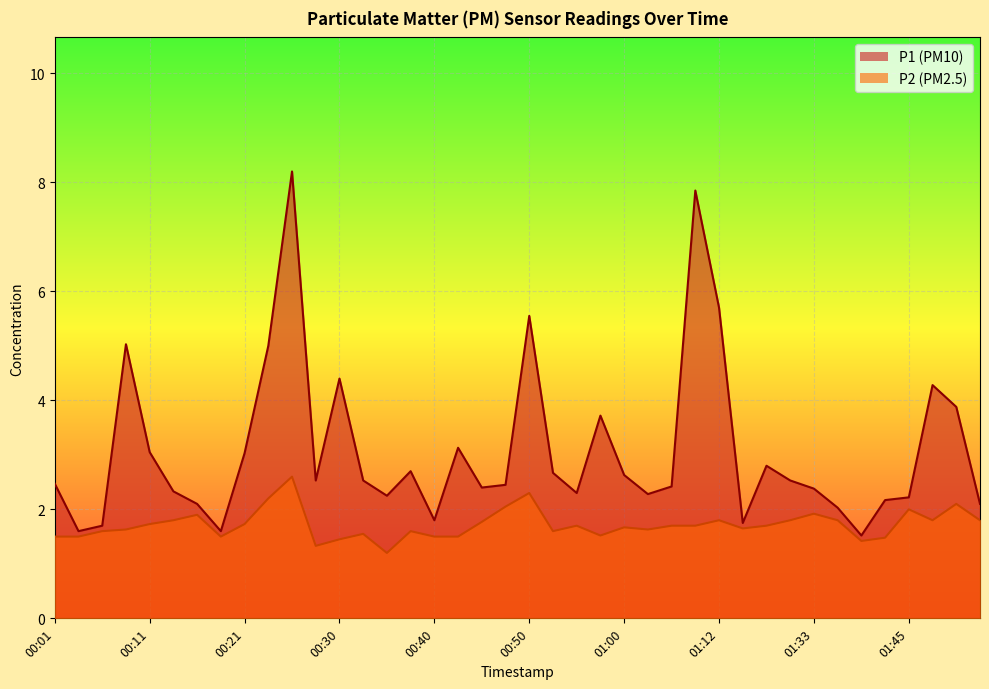

Reading right to left, extract all data points from this chart.

P1: 2.1	3.9	4.3	2.2	2.2	1.5	2.0	2.4	2.5	2.8	1.8	5.7	7.8	2.4	2.3	2.6	3.7	2.3	2.7	5.5	2.5	2.4	3.1	1.8	2.7	2.2	2.5	4.4	2.5	8.2	5.0	3.0	1.6	2.1	2.3	3.0	5.0	1.7	1.6	2.5
P2: 1.8	2.1	1.8	2.0	1.5	1.4	1.8	1.9	1.8	1.7	1.6	1.8	1.7	1.7	1.6	1.7	1.5	1.7	1.6	2.3	2.0	1.8	1.5	1.5	1.6	1.2	1.6	1.4	1.3	2.6	2.2	1.7	1.5	1.9	1.8	1.7	1.6	1.6	1.5	1.5